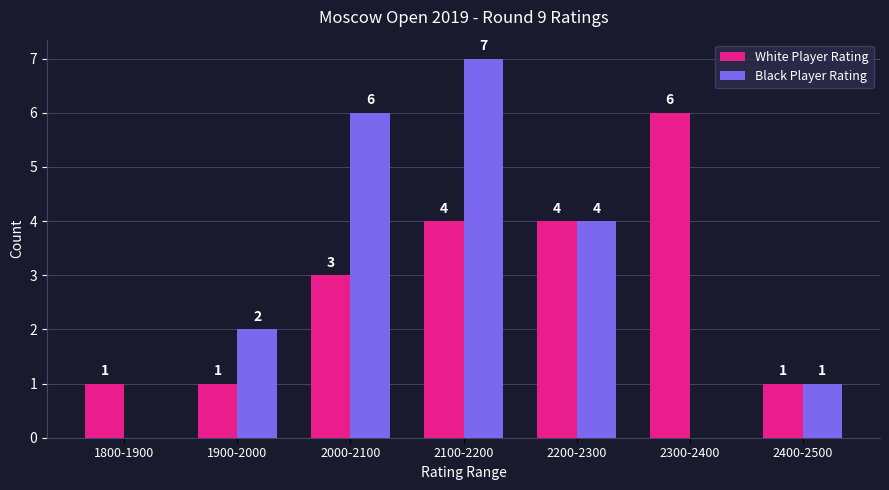

What is the average value of the Black Player Rating series?

3